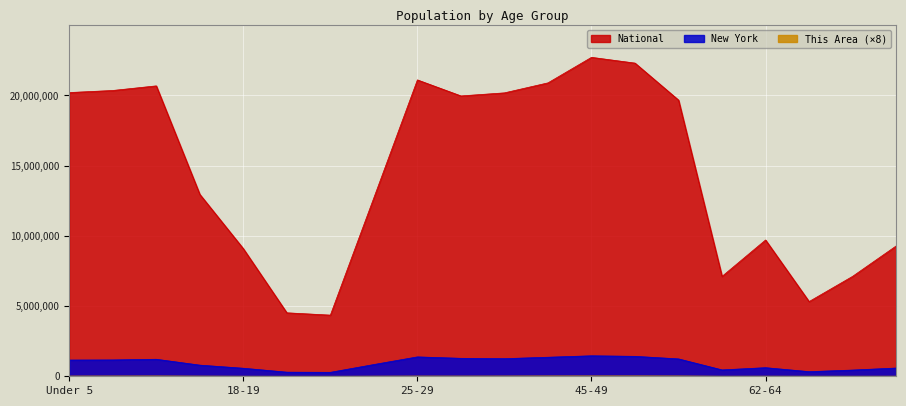

Where is National nearest to the value 13531442?

15 to 17